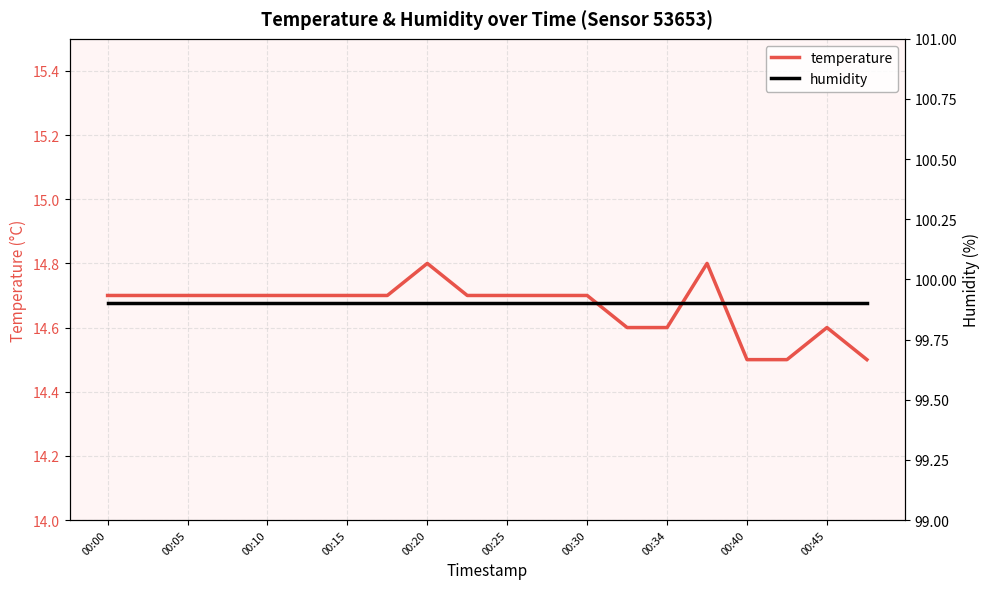

Which series has the largest total across all categories?

humidity